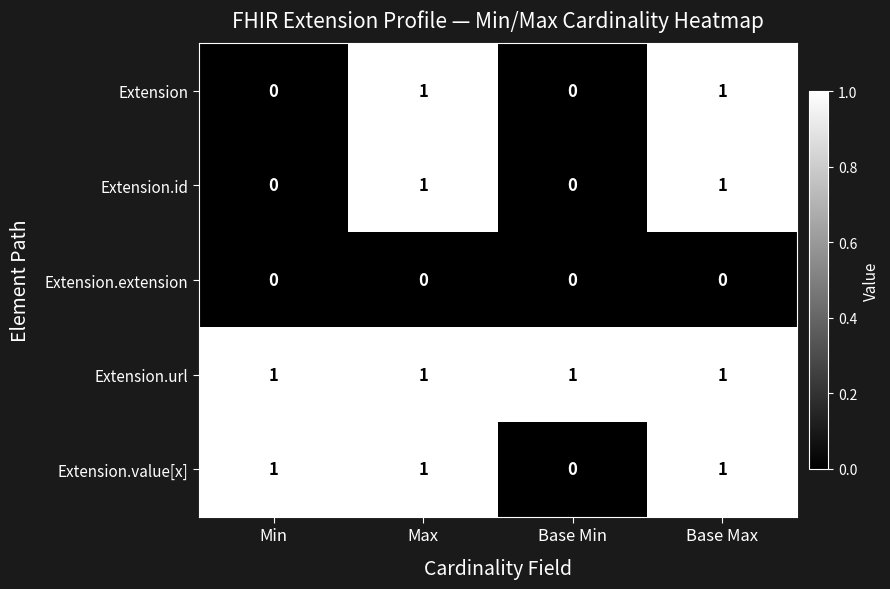

What is the spread (max minus min) of values at Max?

1